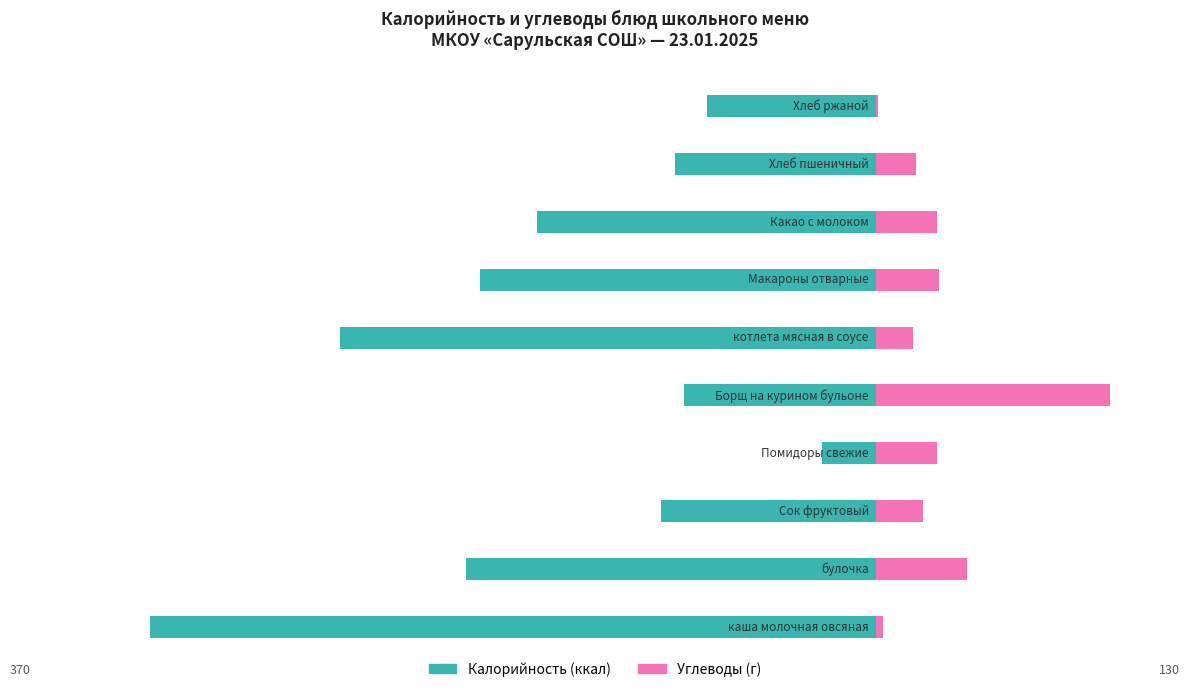

Reading left to right, what are all the values shown in this chart?

Калорийность: -310	-175	-92	-23	-82	-229	-169	-145	-86	-72
Углеводы: 3	39	20	26	100	16	27	26	17	1